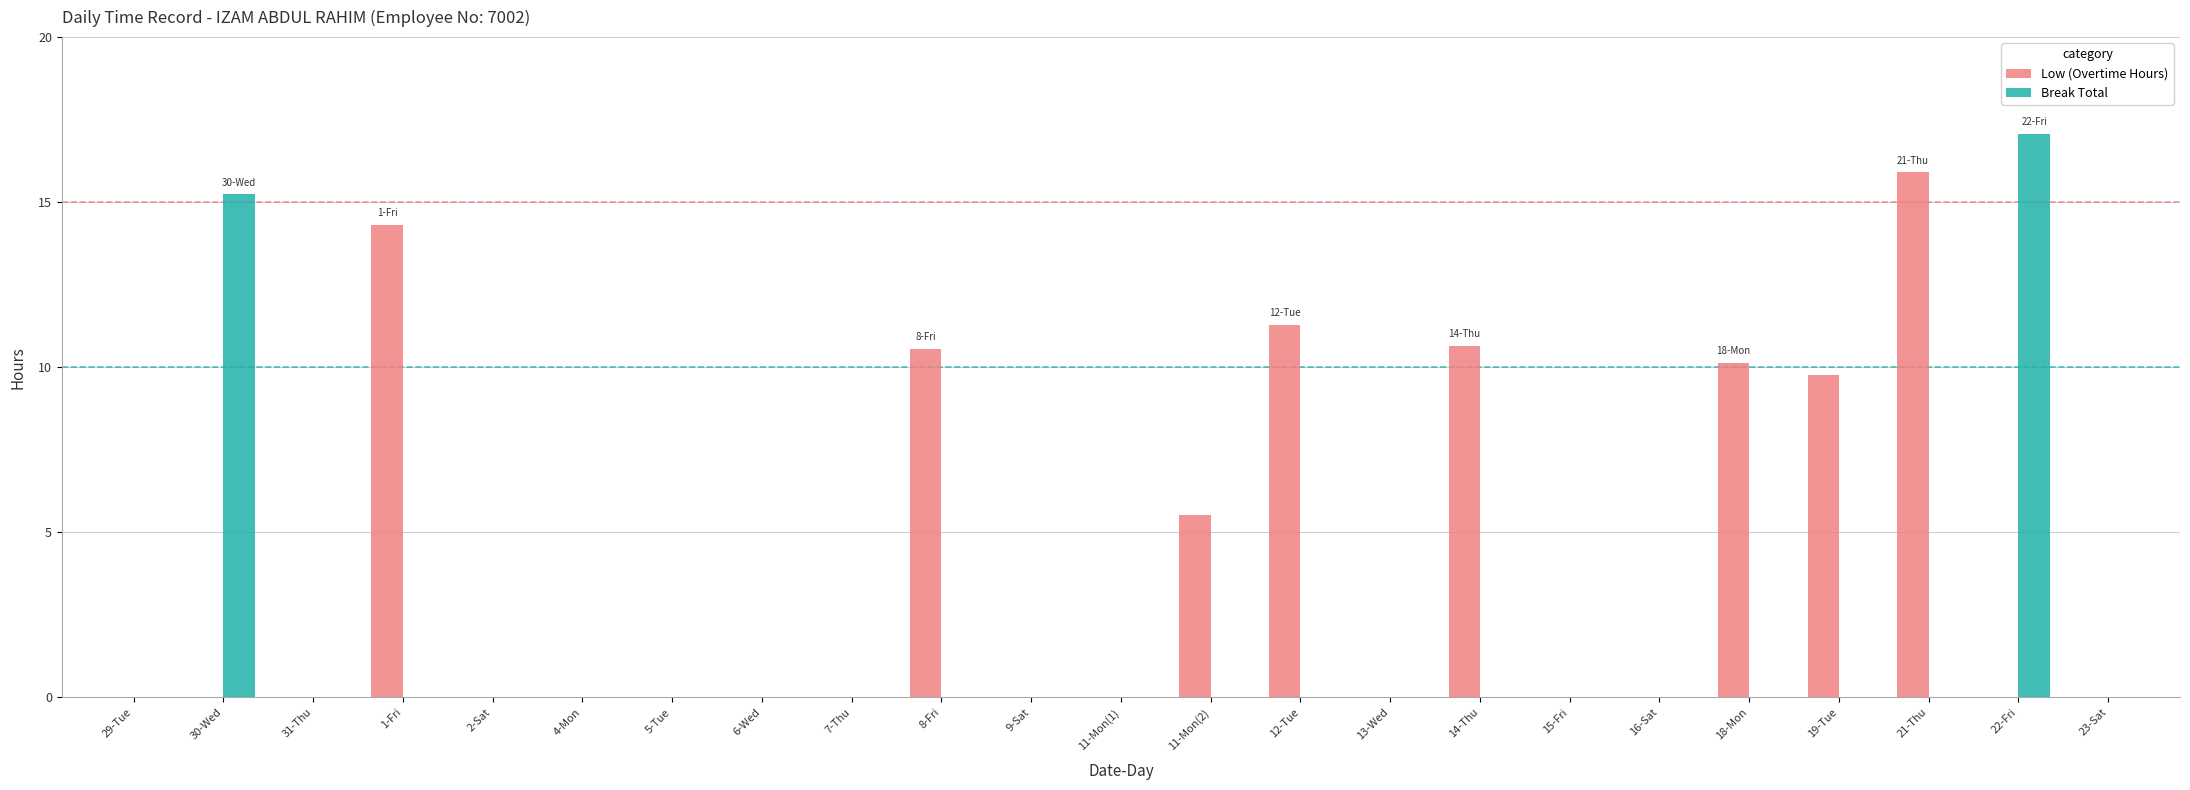

At which category is the sum across all series the highest?

22-Fri